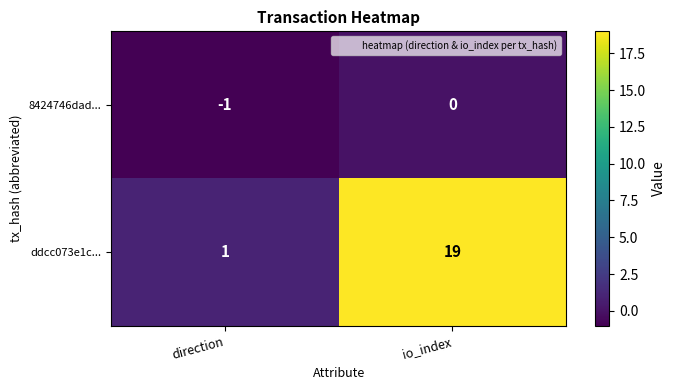

Which series has the largest total across all categories?

ddcc073e1c...